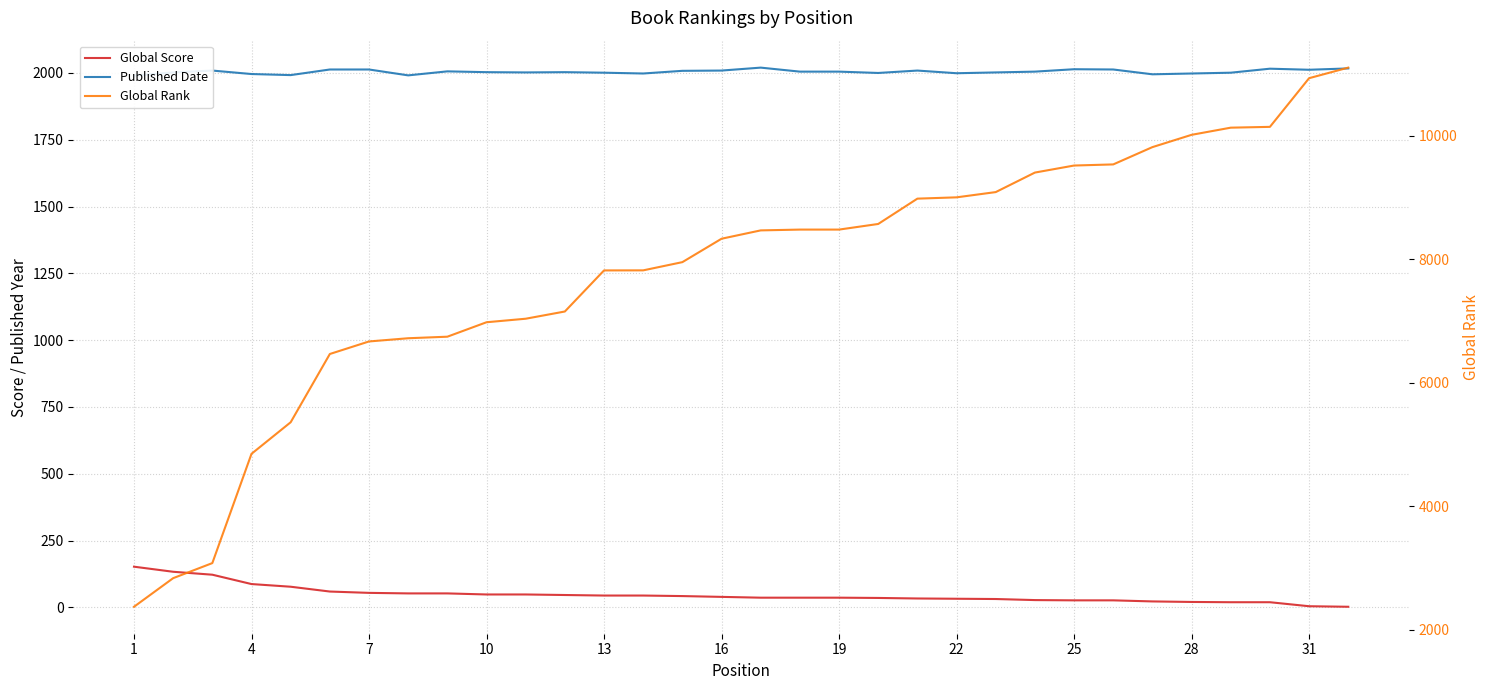

The Published Date series shows 465 at 31. True or false?

False